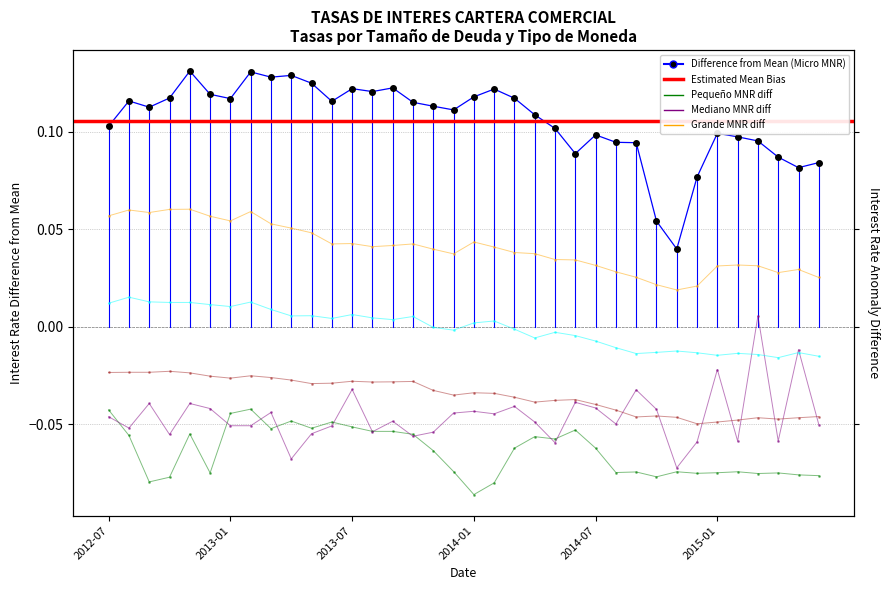

What is the greatest value displayed?

0.1